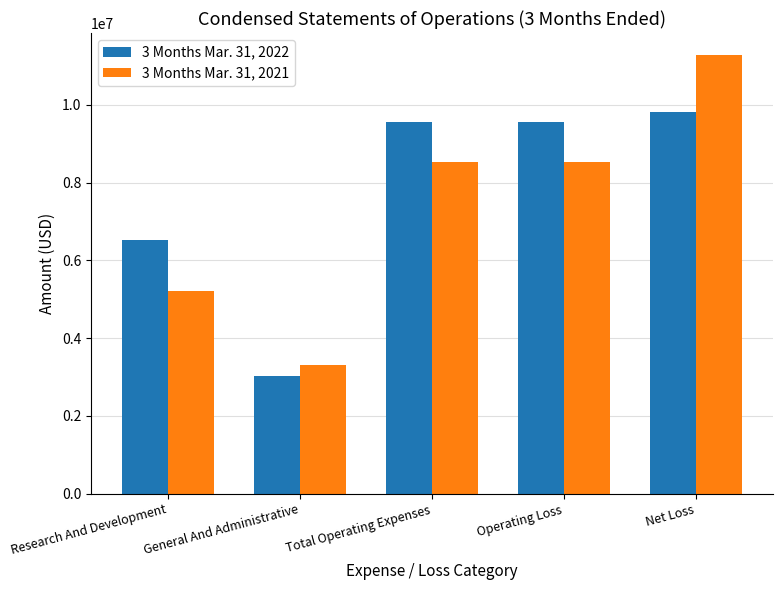

What is the spread (max minus min) of values at Research And Development?

1302303